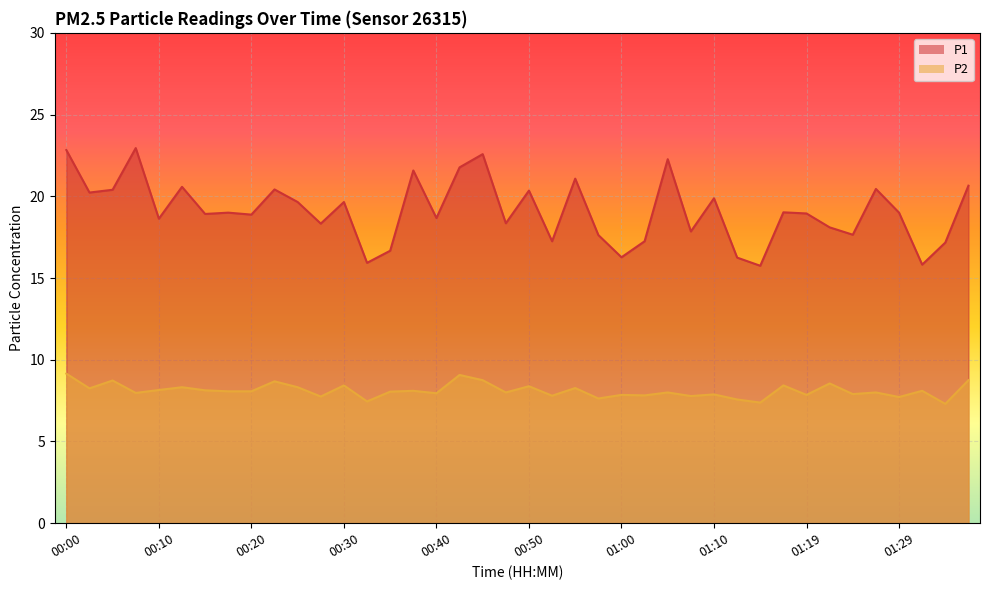

Which category has the highest value in the P2 series?

00:00